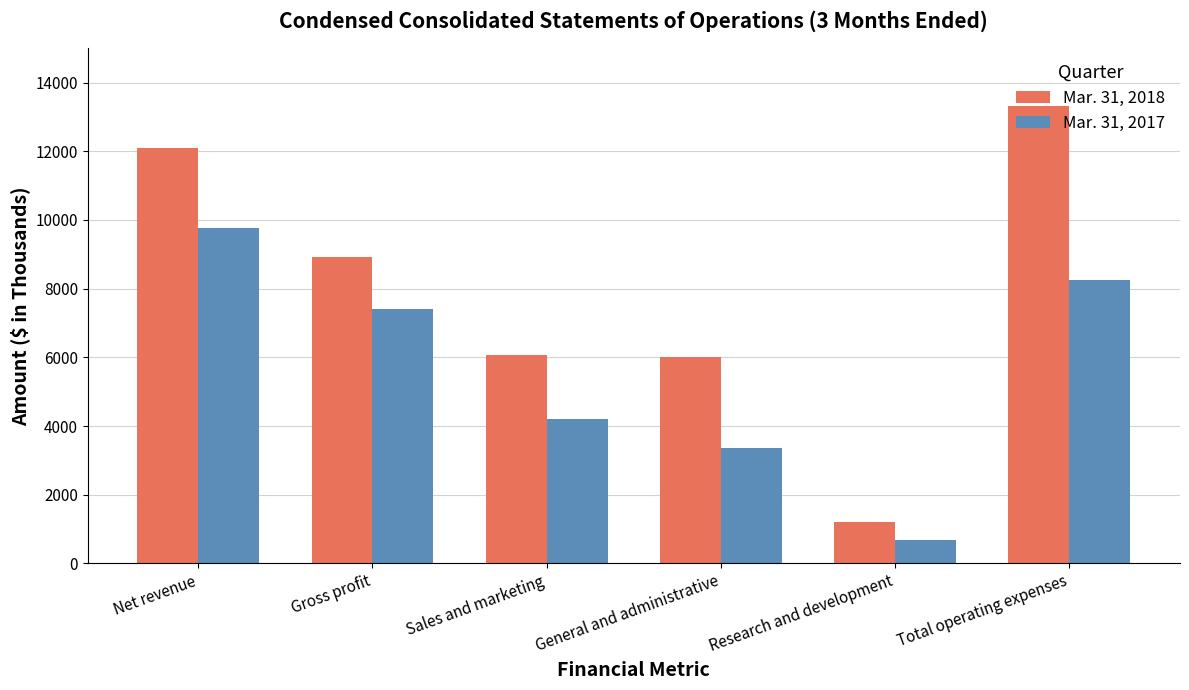

At which category does the chart reach its minimum across all series?

Research and development